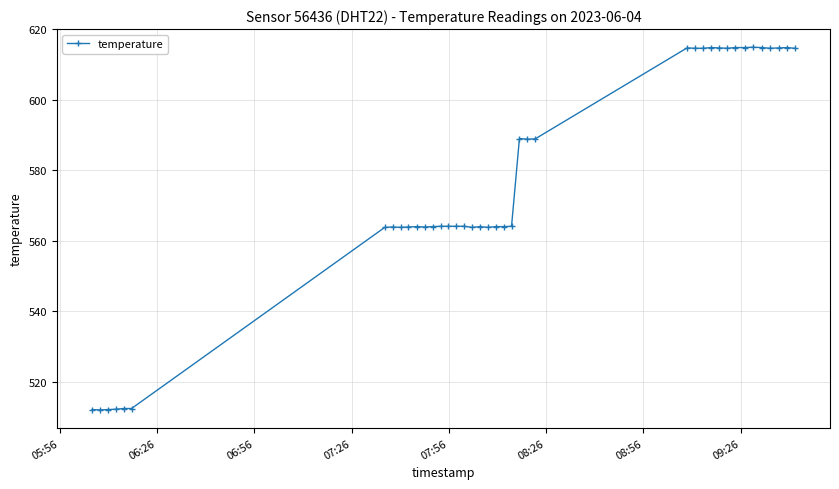

What is the average value?

575.8